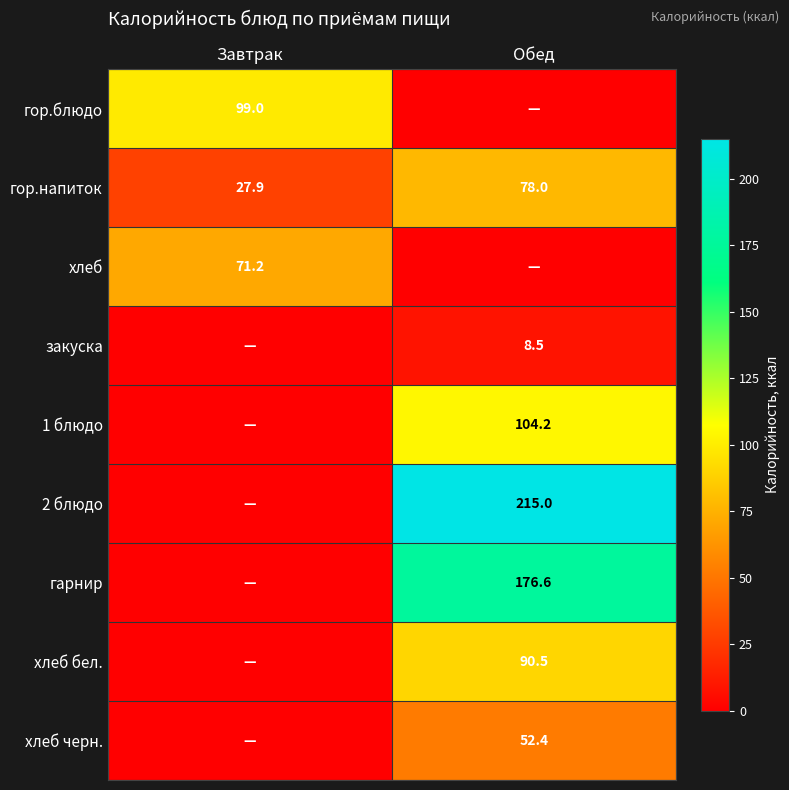

Is the value of 2 блюдо at Обед greater than the value of хлеб at Завтрак?

Yes